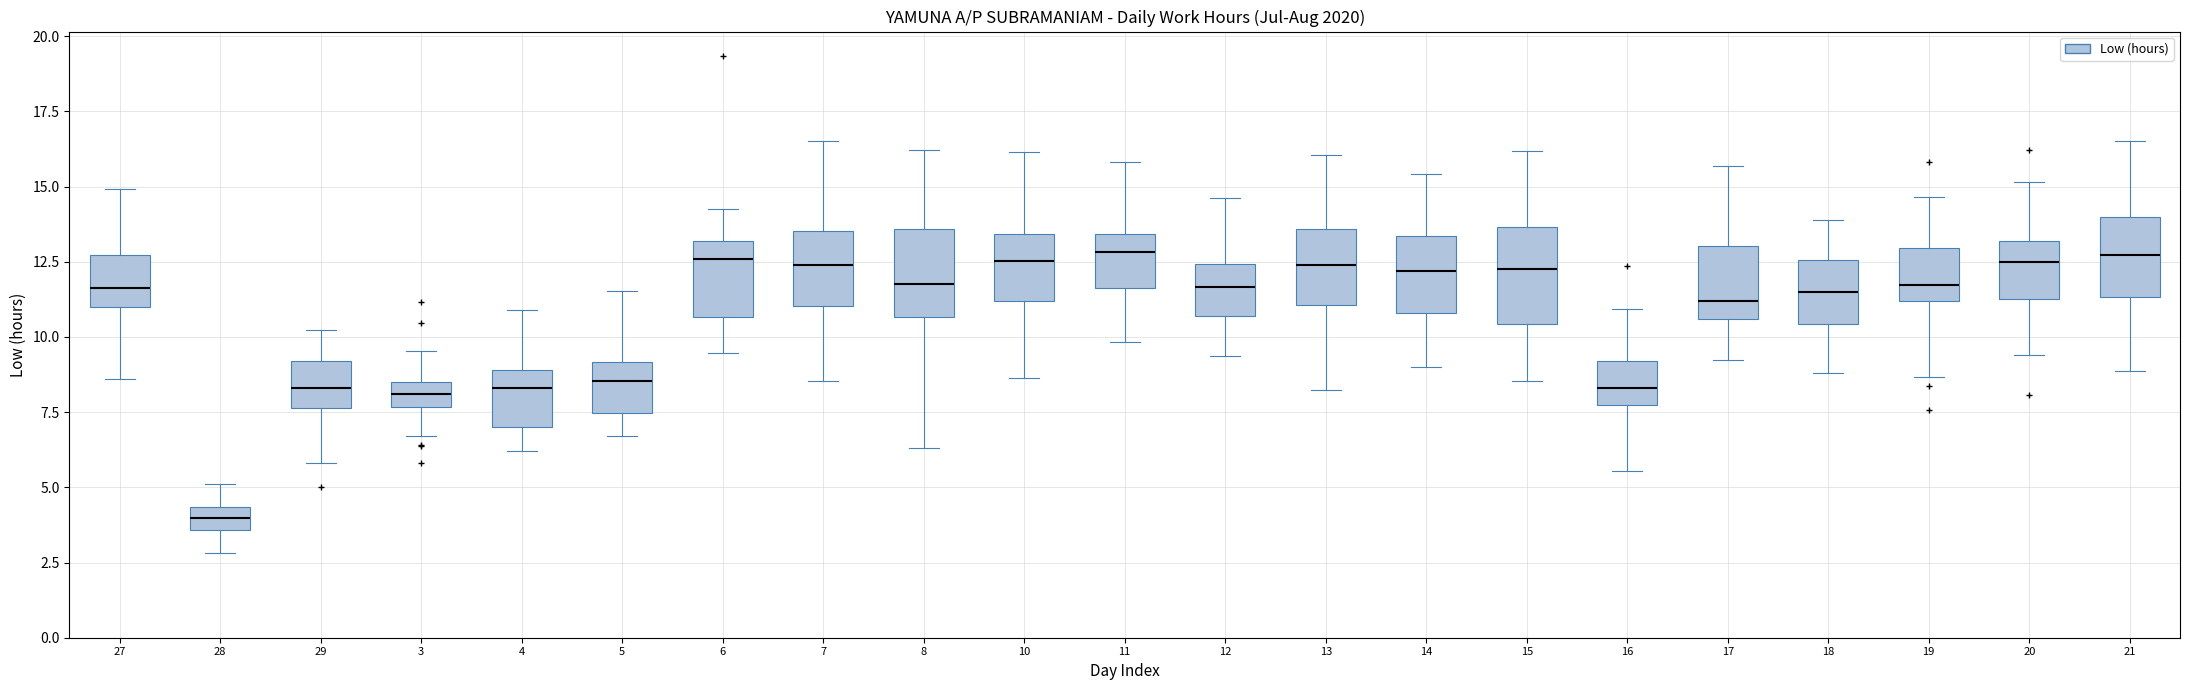

Where does the upper whisker of the box at x = 18 end on the y-axis? The values are not printed on the chart, so give them approximately, as read against the axis.

14.0